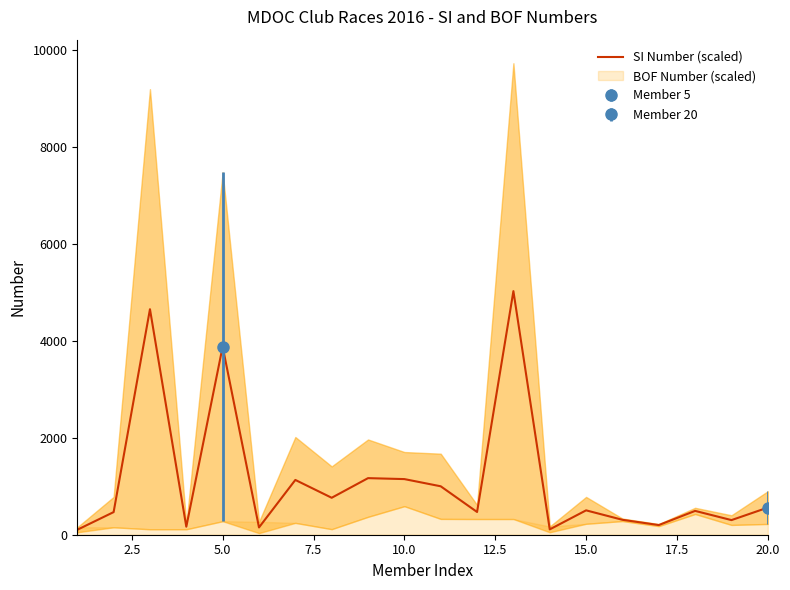

Is this an area chart (filled region under the line)?

No